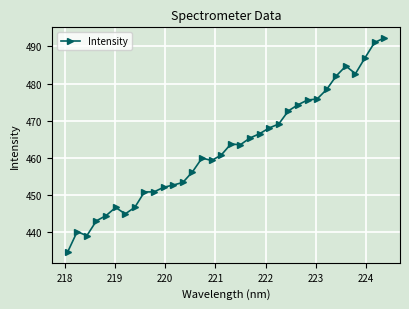

What is the greatest value displayed?

492.2